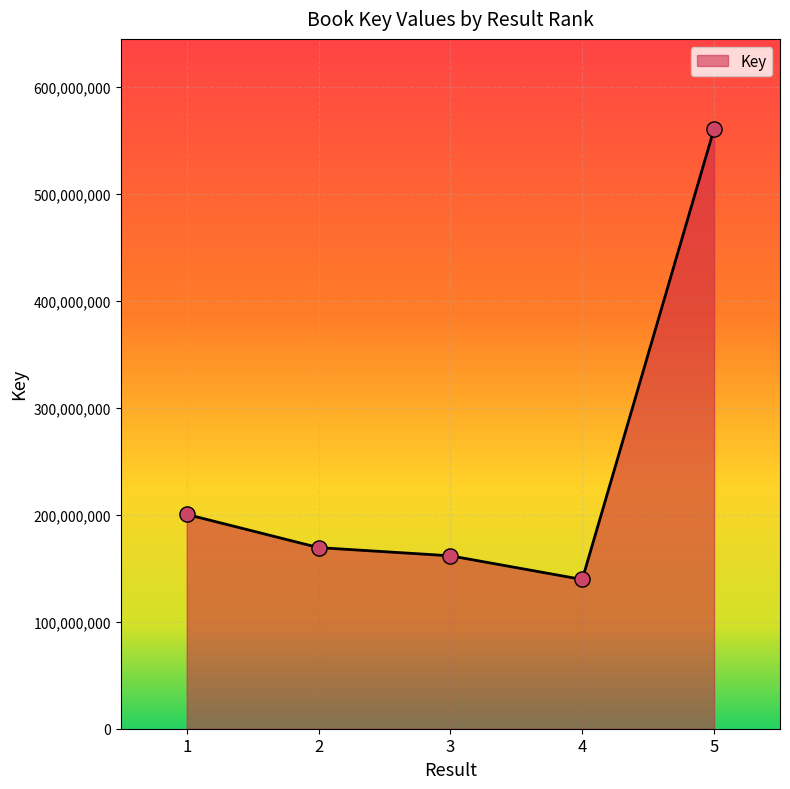

What is the change in value from 1 to 2?

-31067474